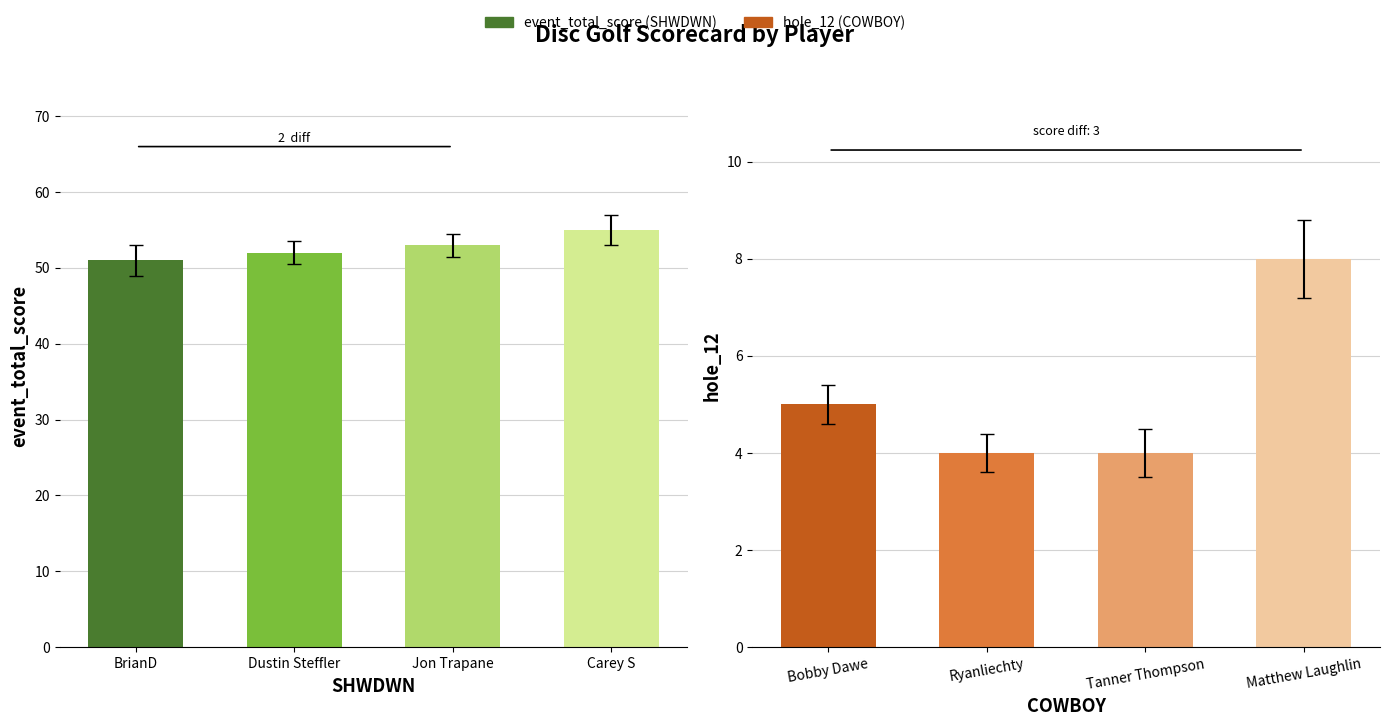

The hole_12 series shows 7 at Tanner Thompson. True or false?

False